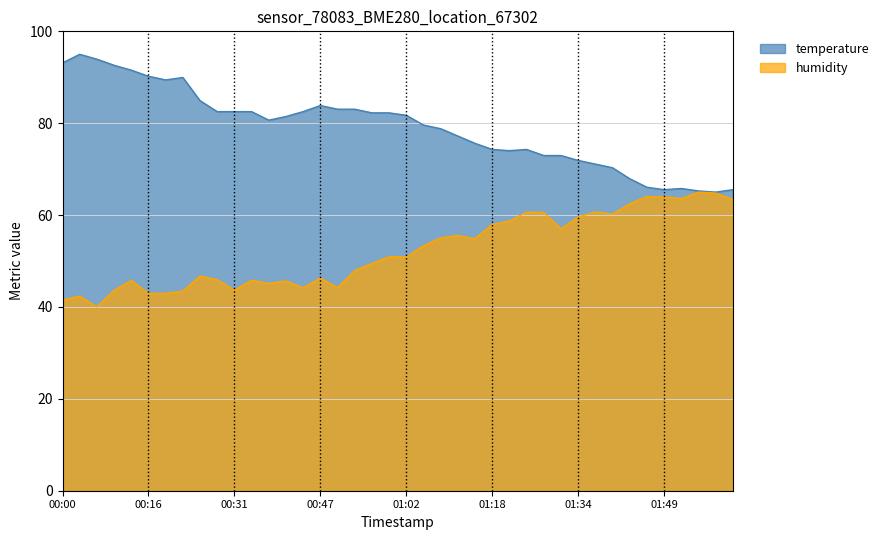

What is the minimum value shown in the chart?

40.0